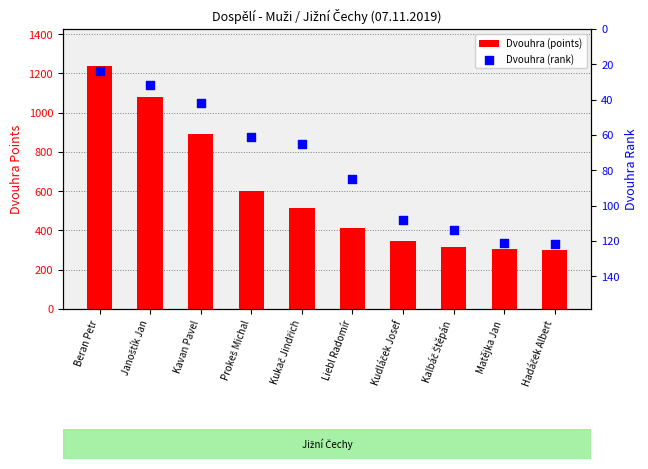

Which series has the widest spread of Y values?

Dvouhra (points)